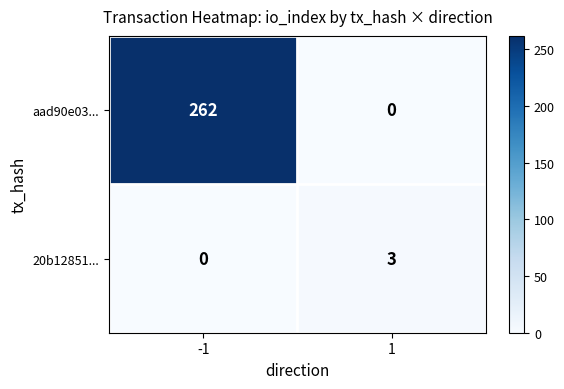

Count the number of data series in this chart.

2